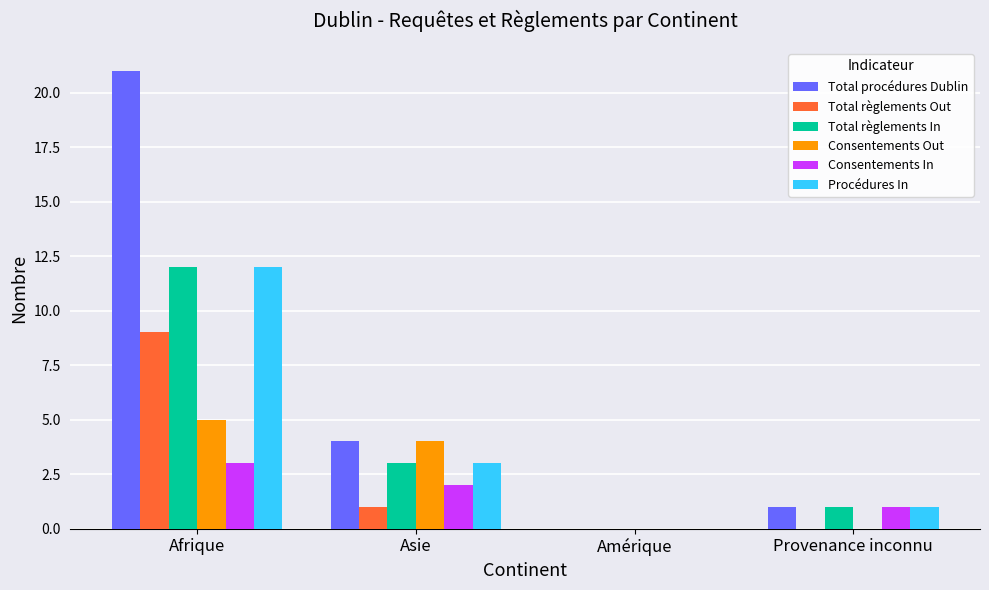

Does the chart contain stacked bars?

No